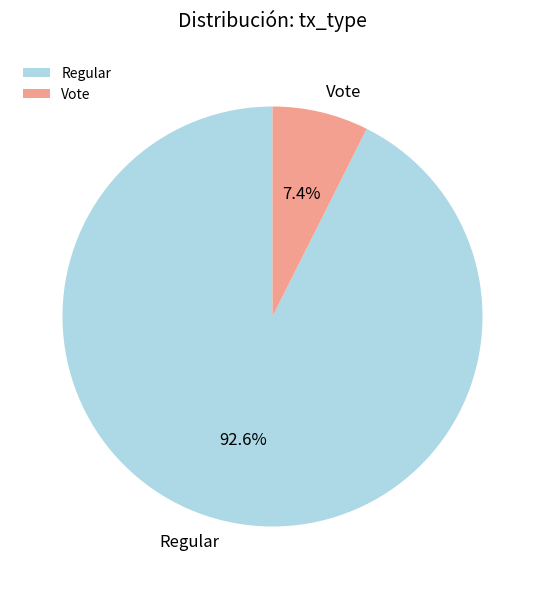

What percentage is the Regular slice, to the nearest percent?

93%